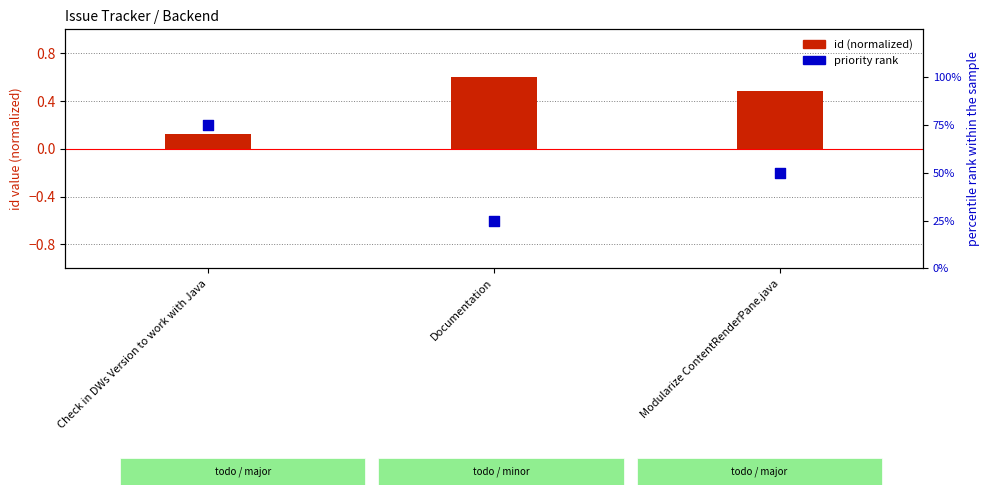

Which series has the largest total across all categories?

priority rank